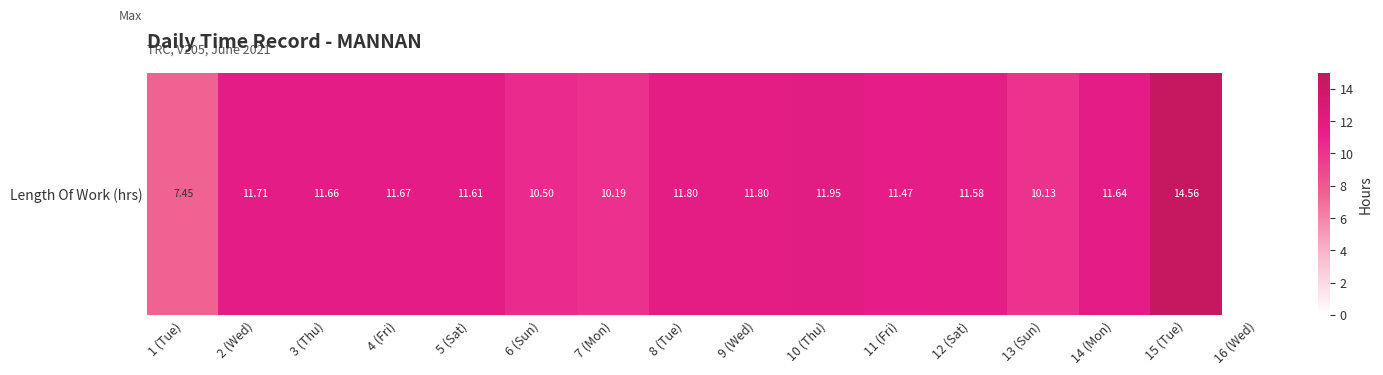

What is the change in value from 1 (Tue) to 4 (Fri)?

+4.2